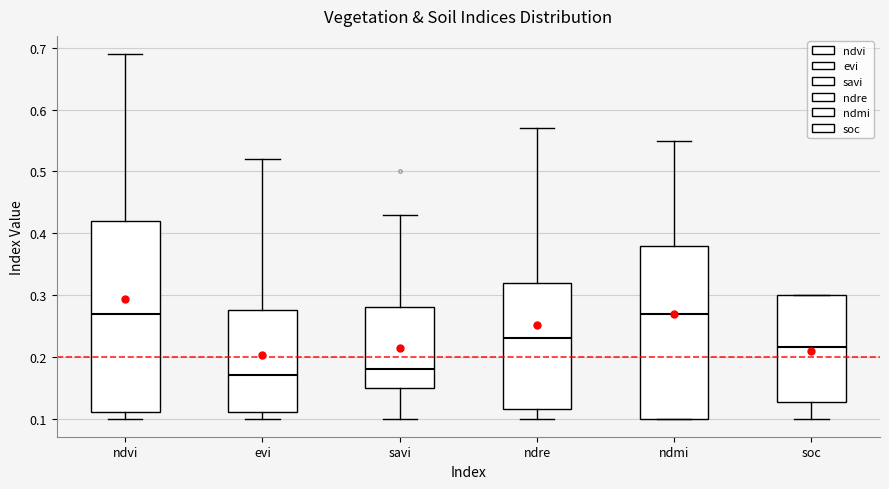

Reading left to right, transcribe this box plot: for each box, give where its median line is, the range the box spans, and where its two whiskers end, as read against the y-axis. The values are not printed on the chart, so give them approximately, as read against the axis.

ndvi: median 0.27, box 0.11 to 0.42, whiskers 0.10 to 0.69
evi: median 0.17, box 0.11 to 0.28, whiskers 0.10 to 0.52
savi: median 0.18, box 0.15 to 0.28, whiskers 0.10 to 0.43
ndre: median 0.23, box 0.12 to 0.32, whiskers 0.10 to 0.57
ndmi: median 0.27, box 0.10 to 0.38, whiskers 0.10 to 0.55
soc: median 0.22, box 0.13 to 0.30, whiskers 0.10 to 0.30